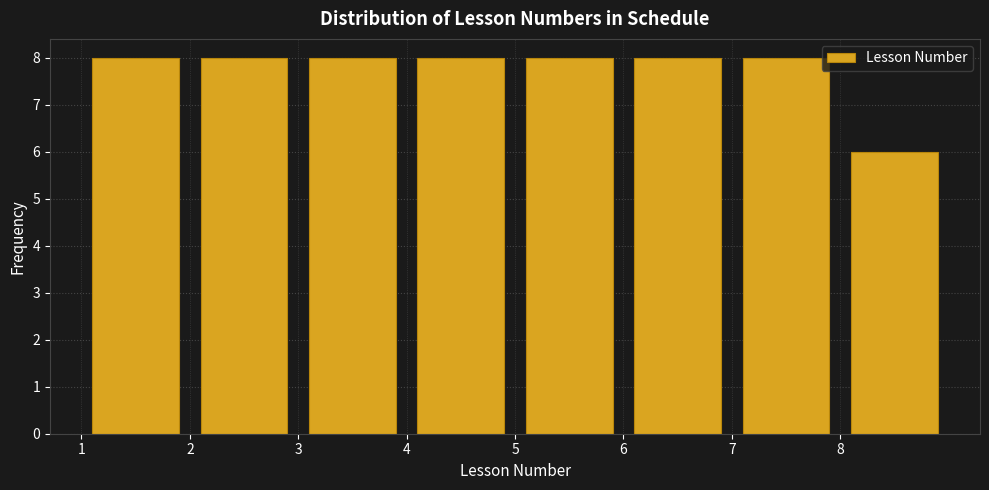

Reading left to right, list every bar in this chart as the range it spans on the x-axis followed by its height. The values are not printed on the chart, so give them approximately, as read against the axis.

1 to 2: 8
2 to 3: 8
3 to 4: 8
4 to 5: 8
5 to 6: 8
6 to 7: 8
7 to 8: 8
8 to 9: 6